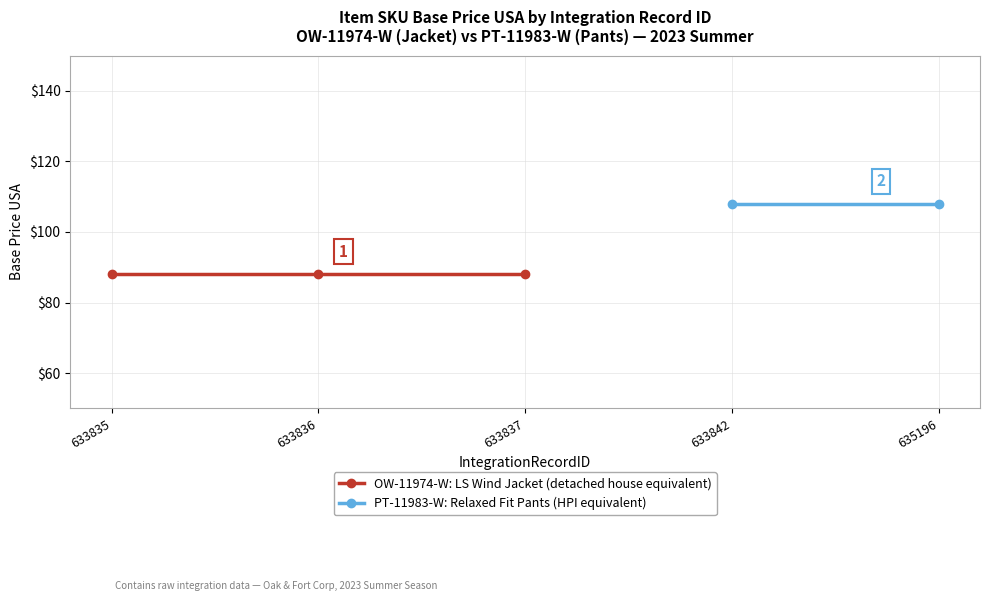

How many lines are shown in the chart?

2